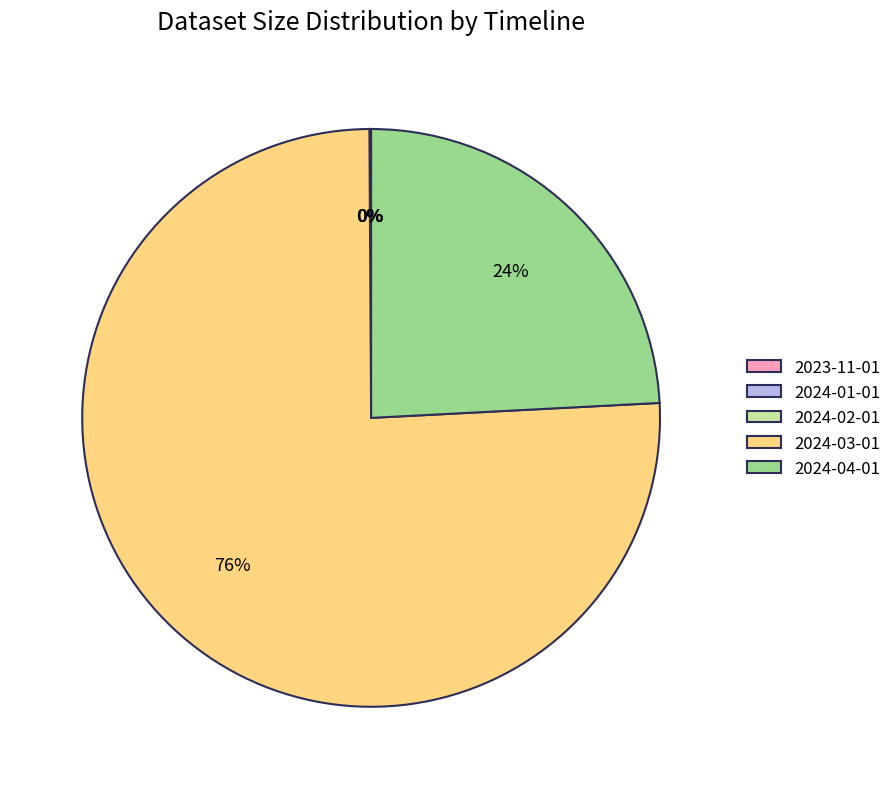

To the nearest percent, what is the difference between the largest and smallest slice percentages?

76%